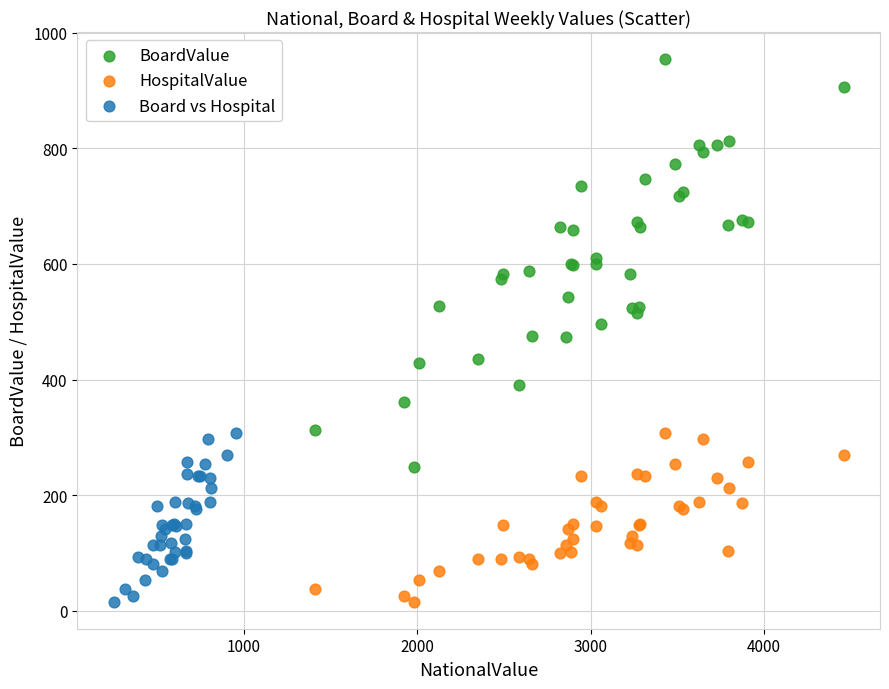

Which series reaches the maximum Y coordinate?

BoardValue